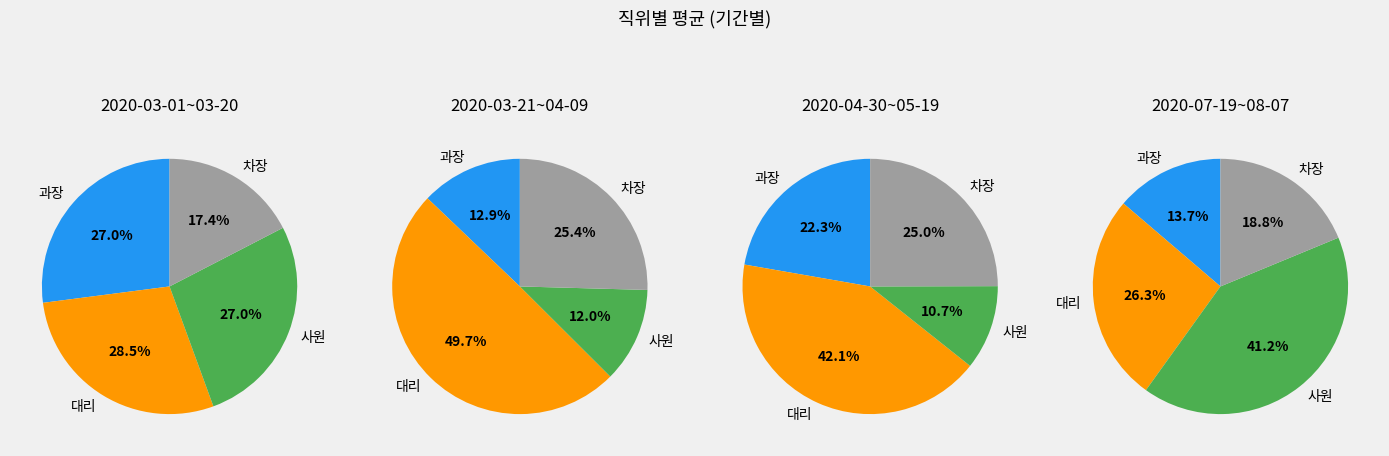

How many slices are in this pie chart?

4